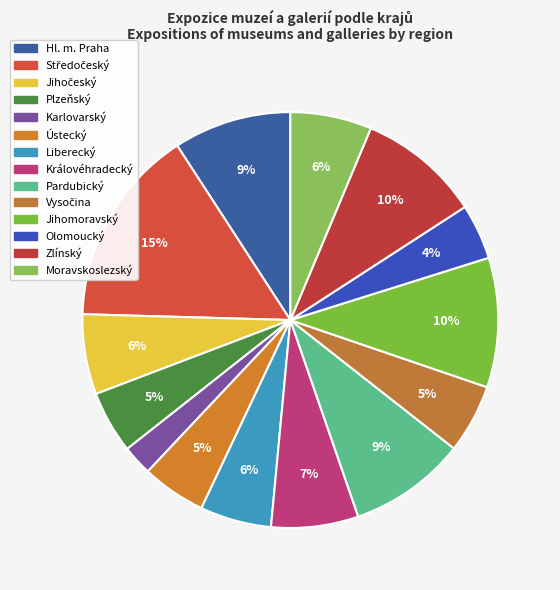

Which slice is the largest?

Středočeský